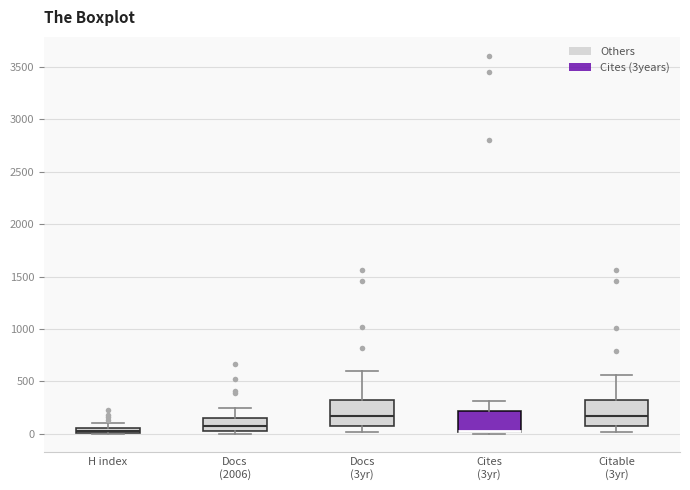

Where does the upper whisker of the box for Docs (2006) end on the y-axis? The values are not printed on the chart, so give them approximately, as read against the axis.

250